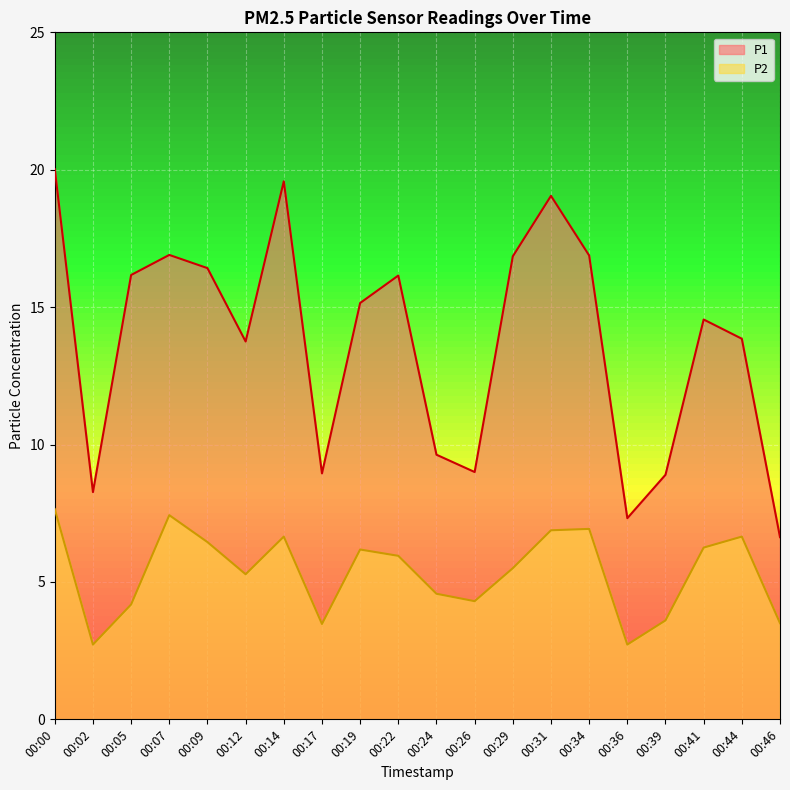

Rank the series by their average value, from lowest to highest.

P2, P1